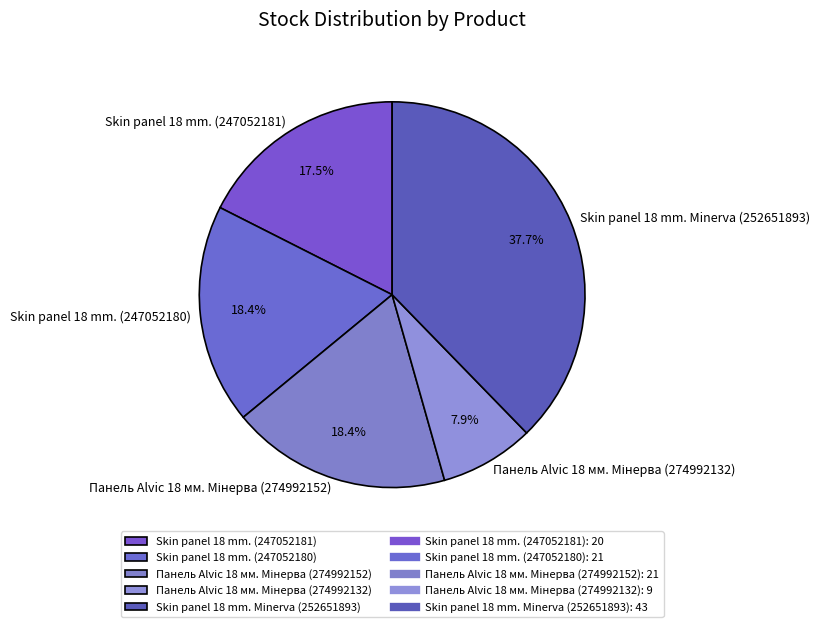

What is the total percentage of Skin panel 18 mm. Minerva (252651893) and Skin panel 18 mm. (247052181)?

55.3%